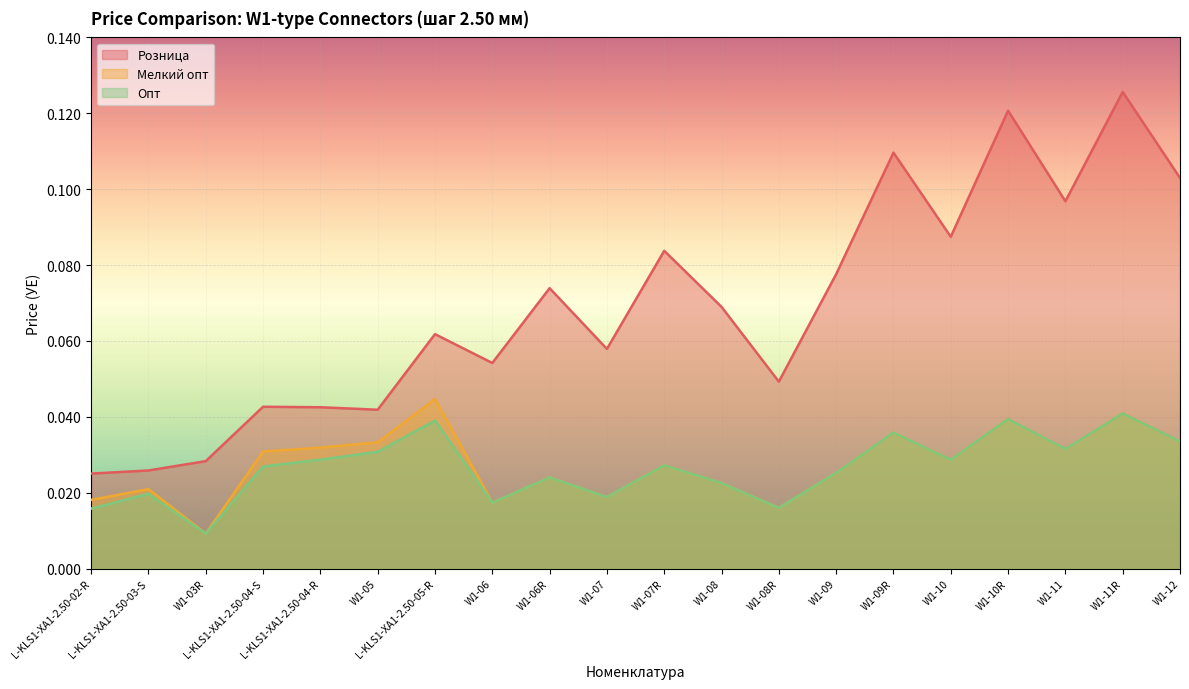

How many data points does each series have?

20